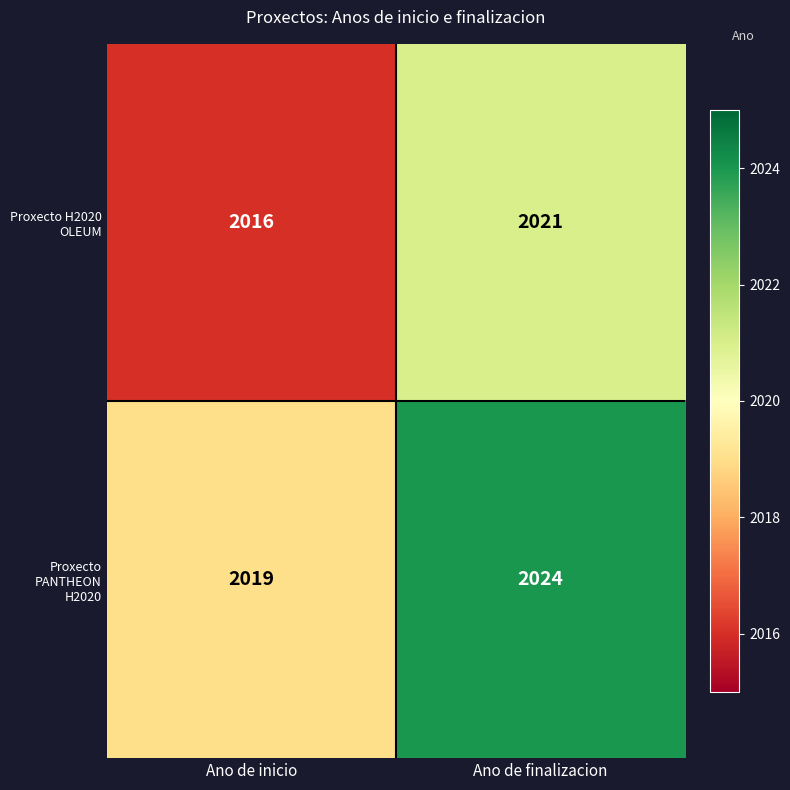

What is the greatest value displayed?

2024